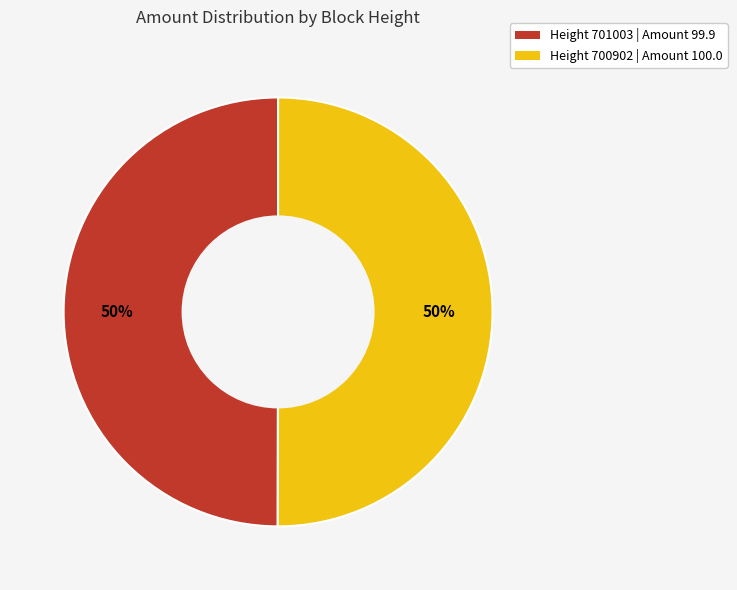

To the nearest percent, what is the average slice percentage?

50%